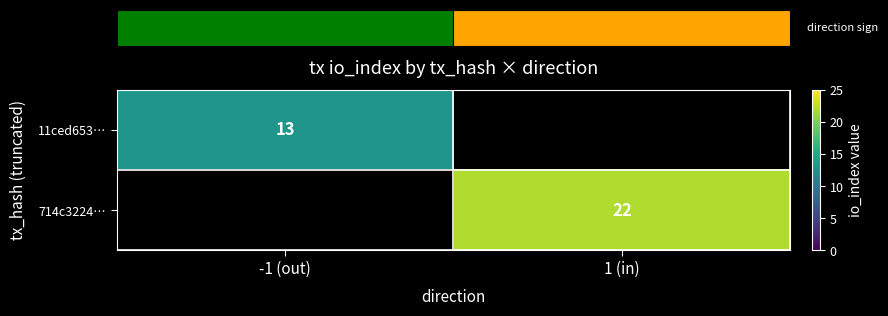

True or false: 11ced653… has a value of 13 at -1 (out).

True